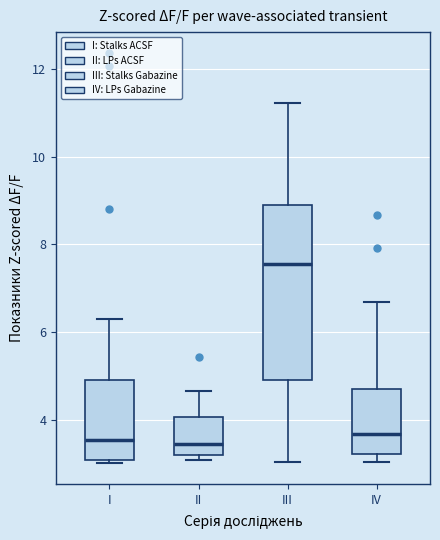

Reading left to right, transcribe this box plot: for each box, give where its median line is, the range the box spans, and where its two whiskers end, as read against the y-axis. The values are not printed on the chart, so give them approximately, as read against the axis.

I: median 3.6, box 3.0 to 5.0, whiskers 3.0 (just below the box's lower edge) to 6.4
II: median 3.4, box 3.2 to 4.0, whiskers 3.0 to 4.6
III: median 7.6, box 5.0 to 8.8, whiskers 3.0 to 11.2
IV: median 3.6, box 3.2 to 4.6, whiskers 3.0 to 6.6